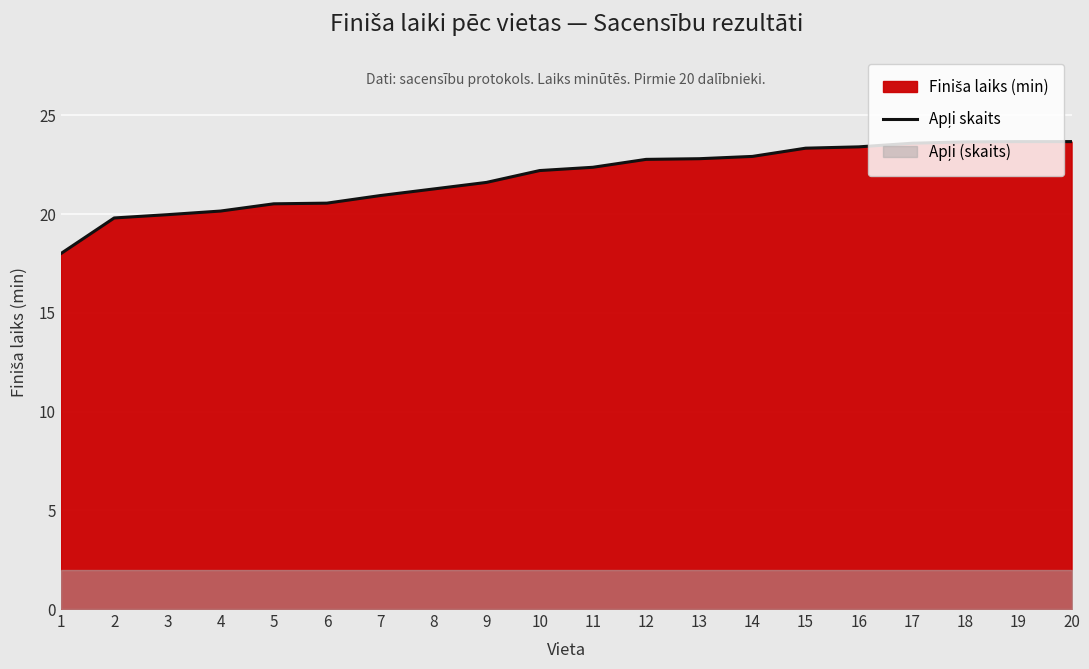

List the labels in order of value, smallest first.

1, 2, 3, 4, 5, 6, 7, 8, 9, 10, 11, 12, 13, 14, 15, 16, 17, 18, 19, 20